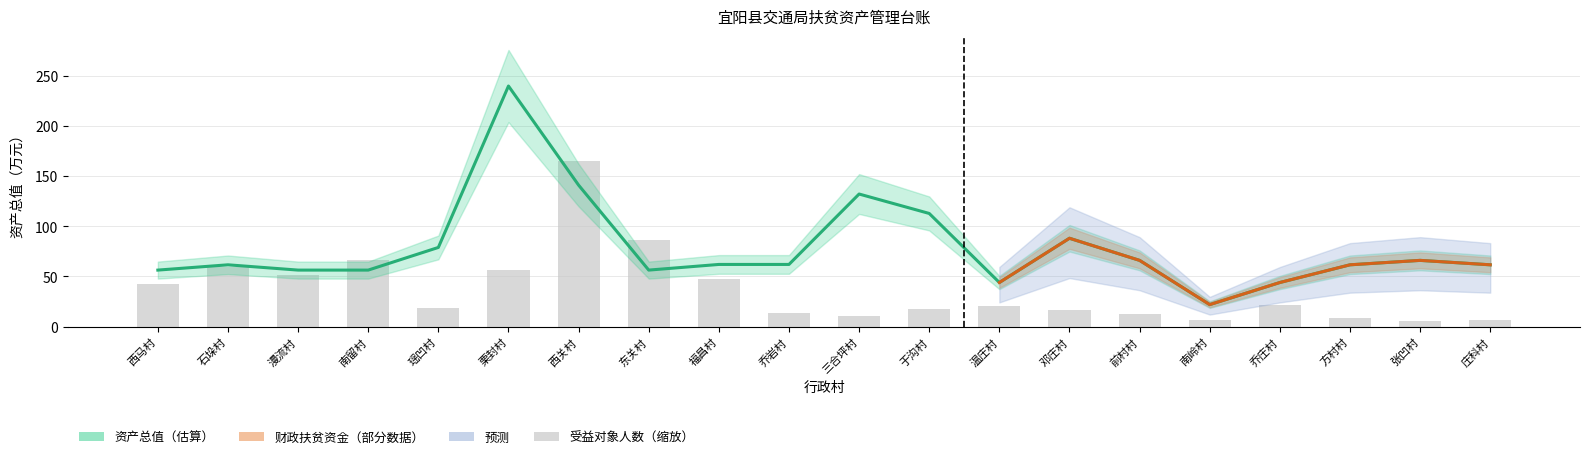

Rank the categories by value from lowest to highest.

南岭村, 温庄村, 乔庄村, 西马村, 漫流村, 南留村, 东关村, 石垛村, 方村村, 庄科村, 福昌村, 乔岩村, 前村村, 张凹村, 瑶凹村, 邓庄村, 于沟村, 三合坪村, 西关村, 栗封村